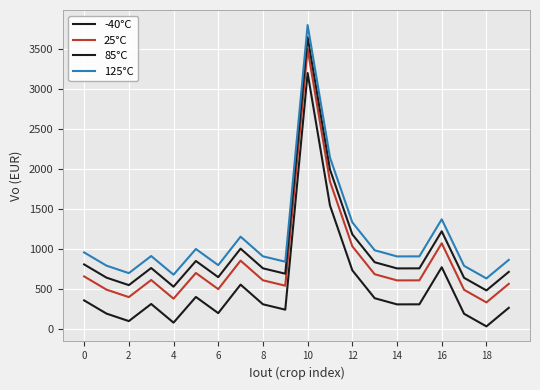

What is the difference between the maximum and minimum values in the -40°C series?

3170.1